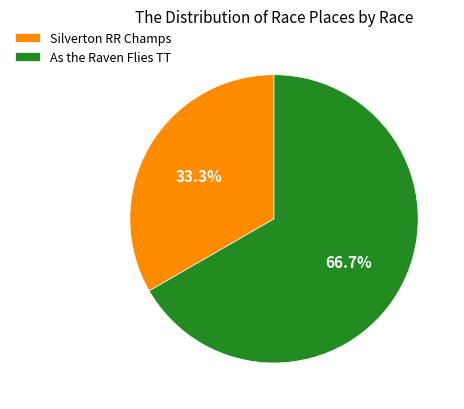

Does Silverton RR Champs represent more than half of the total?

No